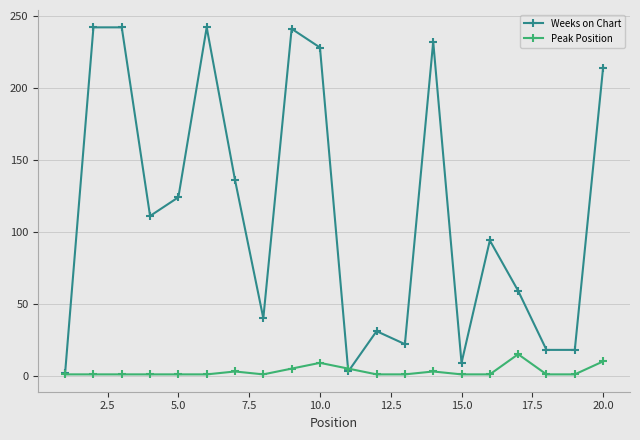

After their last crossing, which series has the higher values: Weeks on Chart or Peak Position?

Weeks on Chart